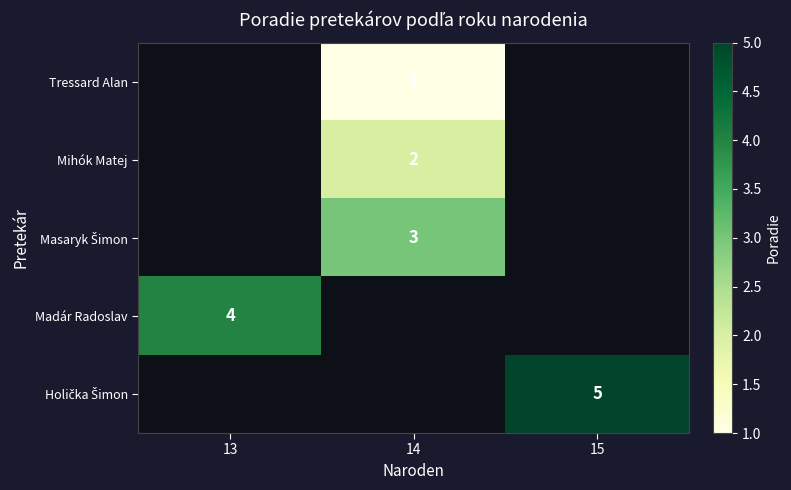

The Tressard Alan series shows 0 at 14. True or false?

False